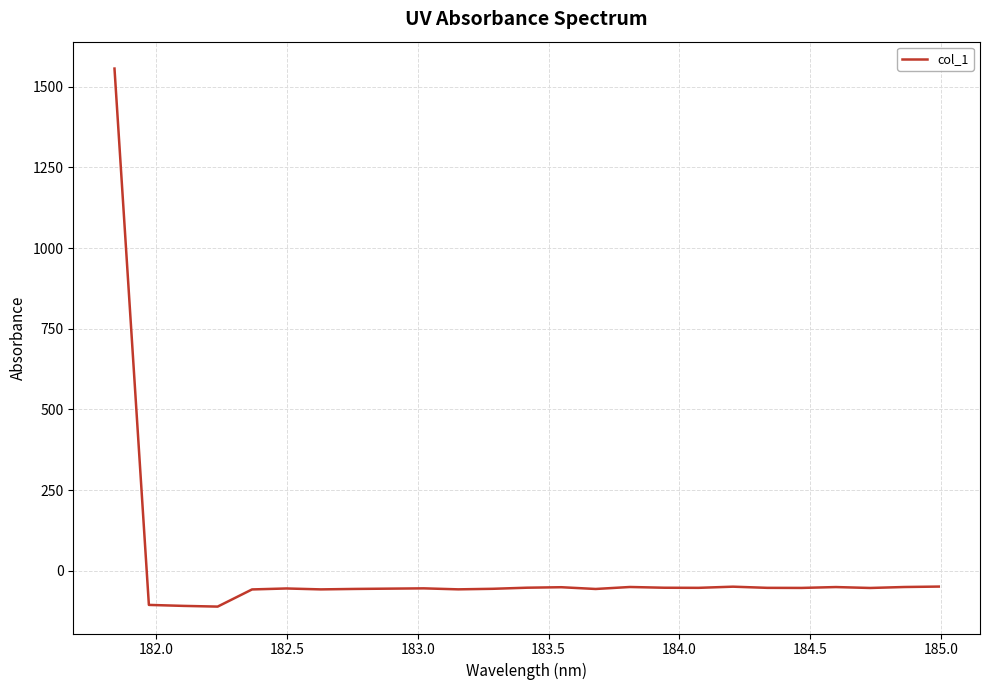

What is the difference between the maximum and minimum values?

1667.6